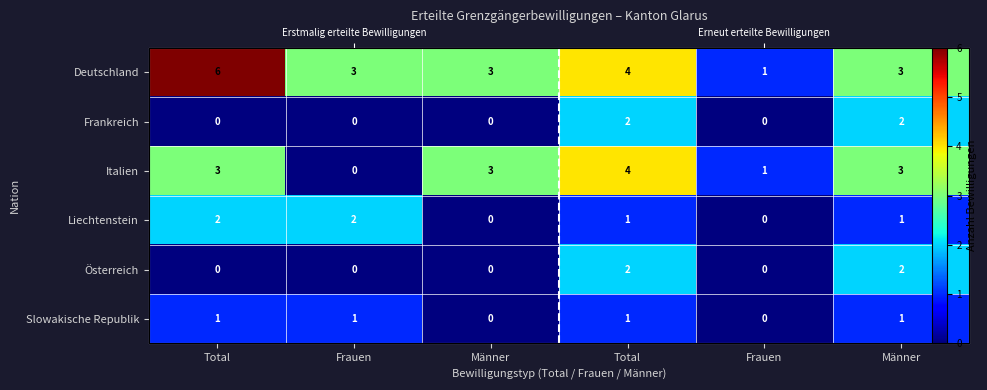

Is it true that Deutschland equals 6 at Total?

True